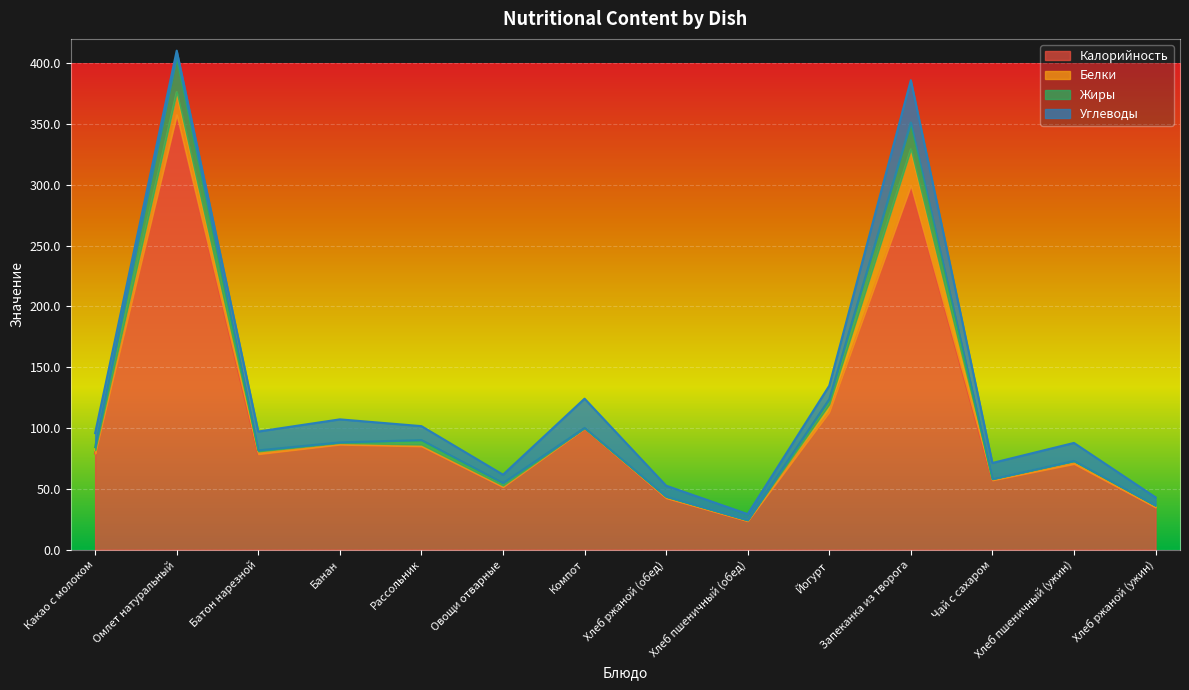

Count the number of categories in the chart.

14